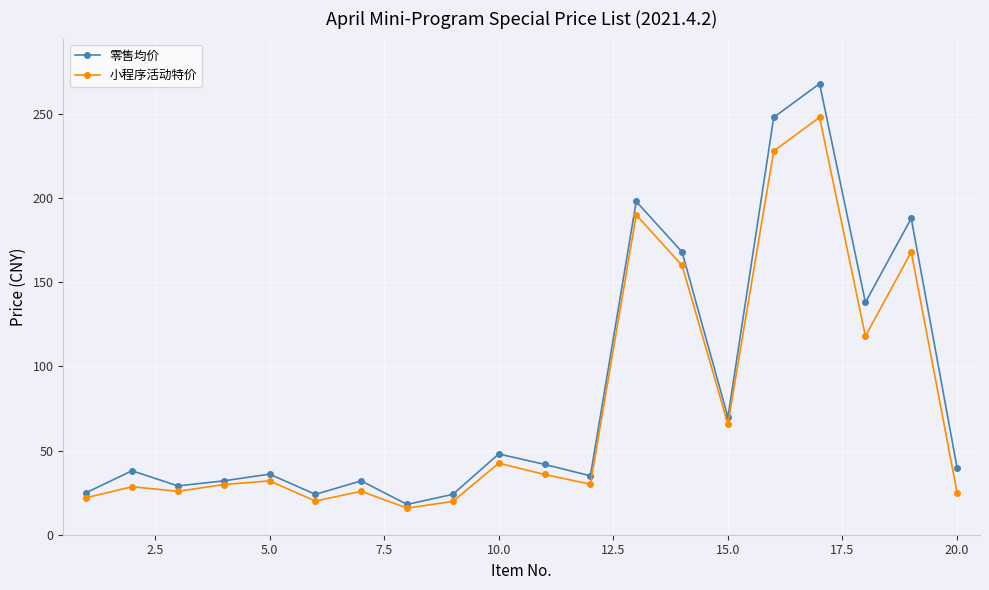

Which series has the widest spread of values?

零售均价